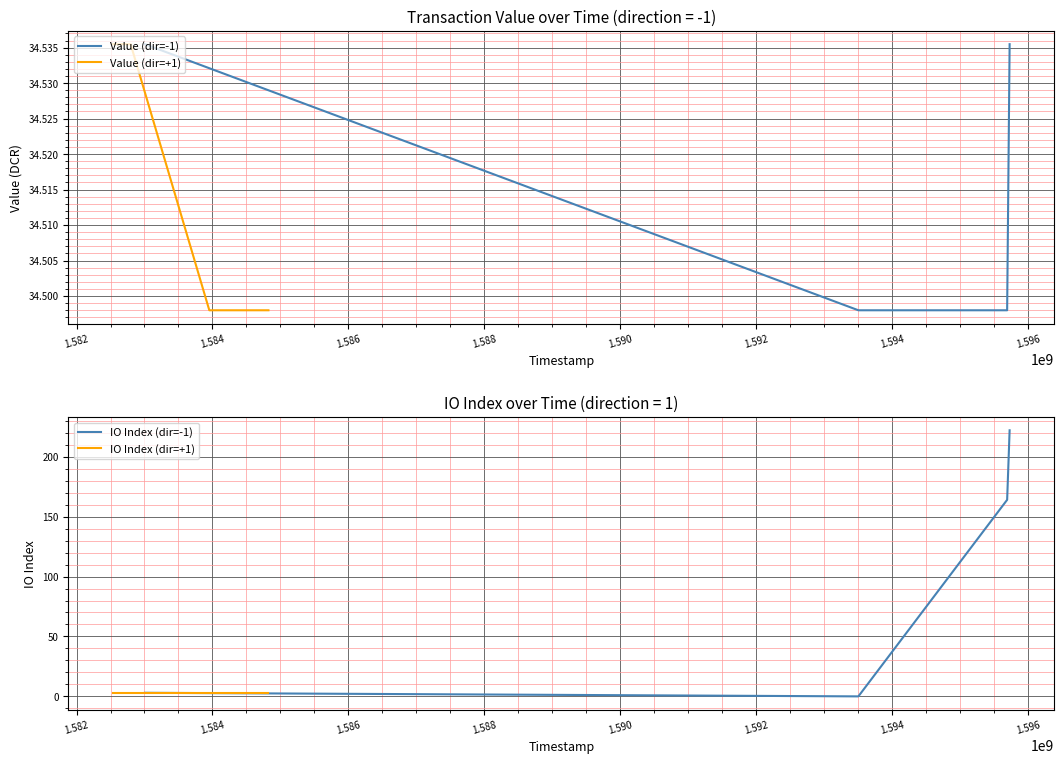

What is the value of the Value (dir=+1) point at the 4th from the left?

34.5